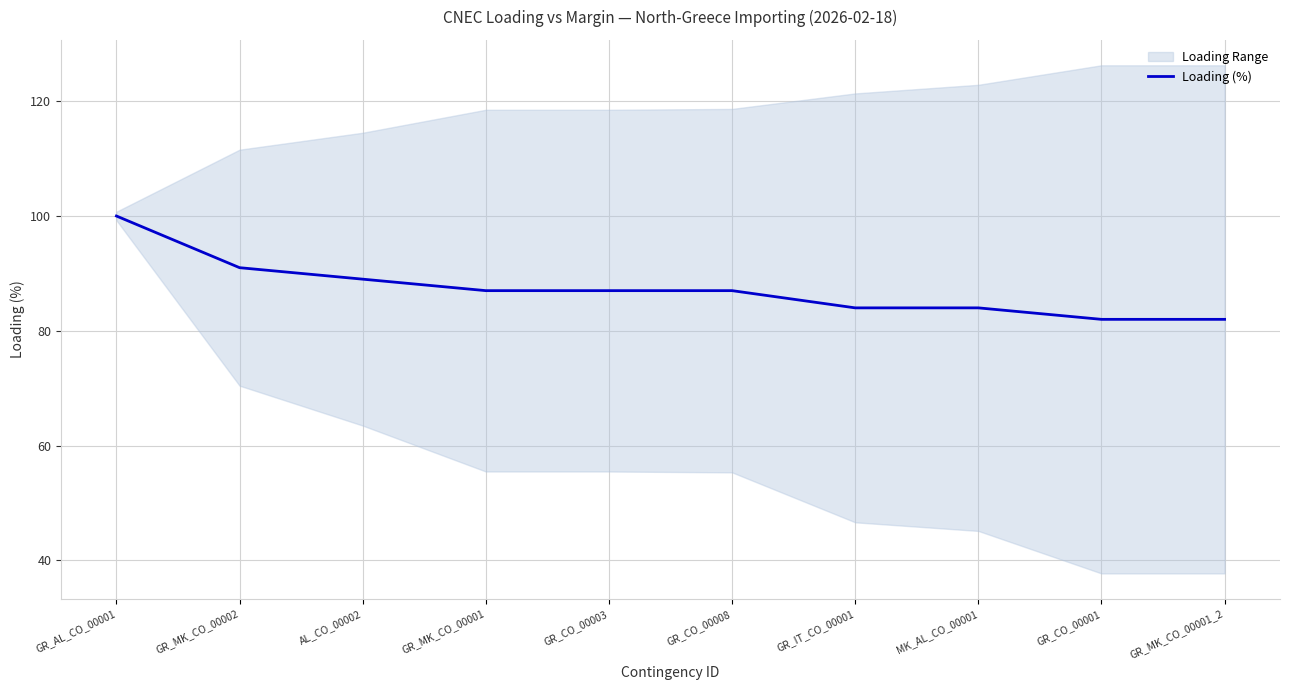

The chart shows a value of 115 at GR_CO_00003. True or false?

False